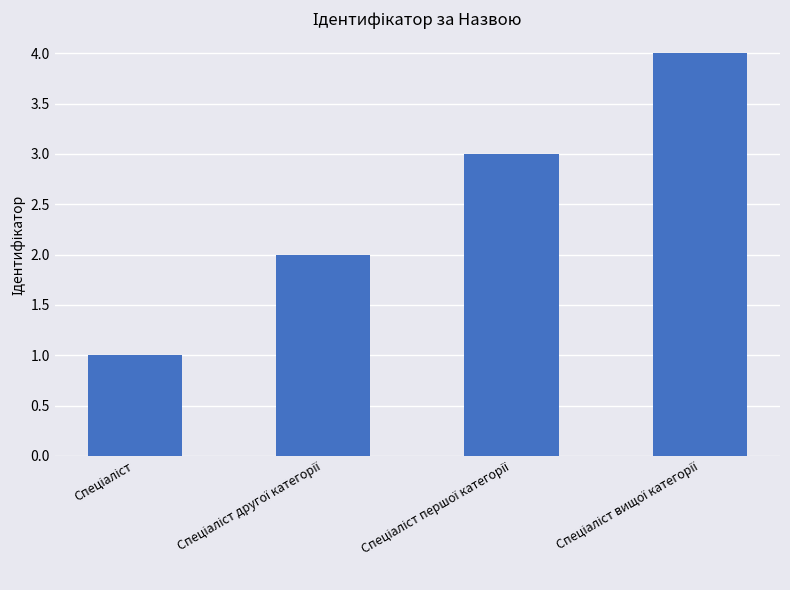

What is the sum of all values?

10